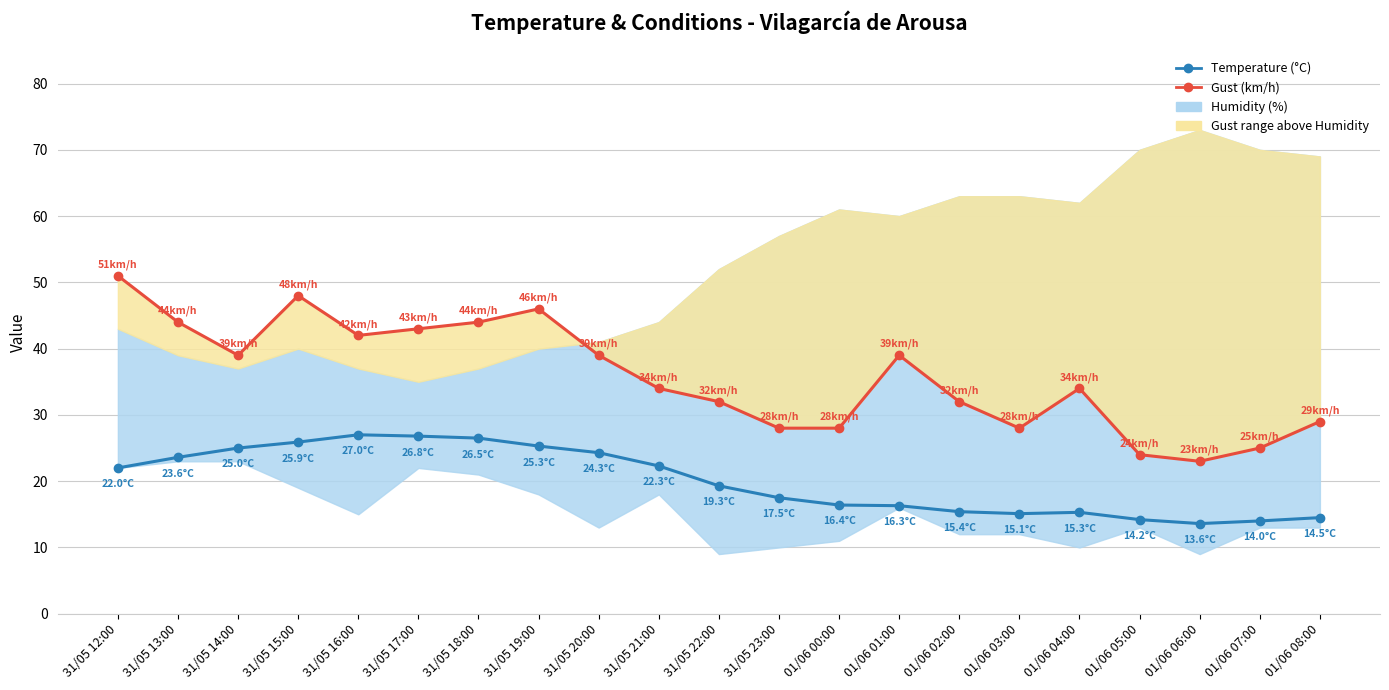

Is the value of Temperature (°C) at 01/06 01:00 greater than the value of Gust (km/h) at 31/05 21:00?

No